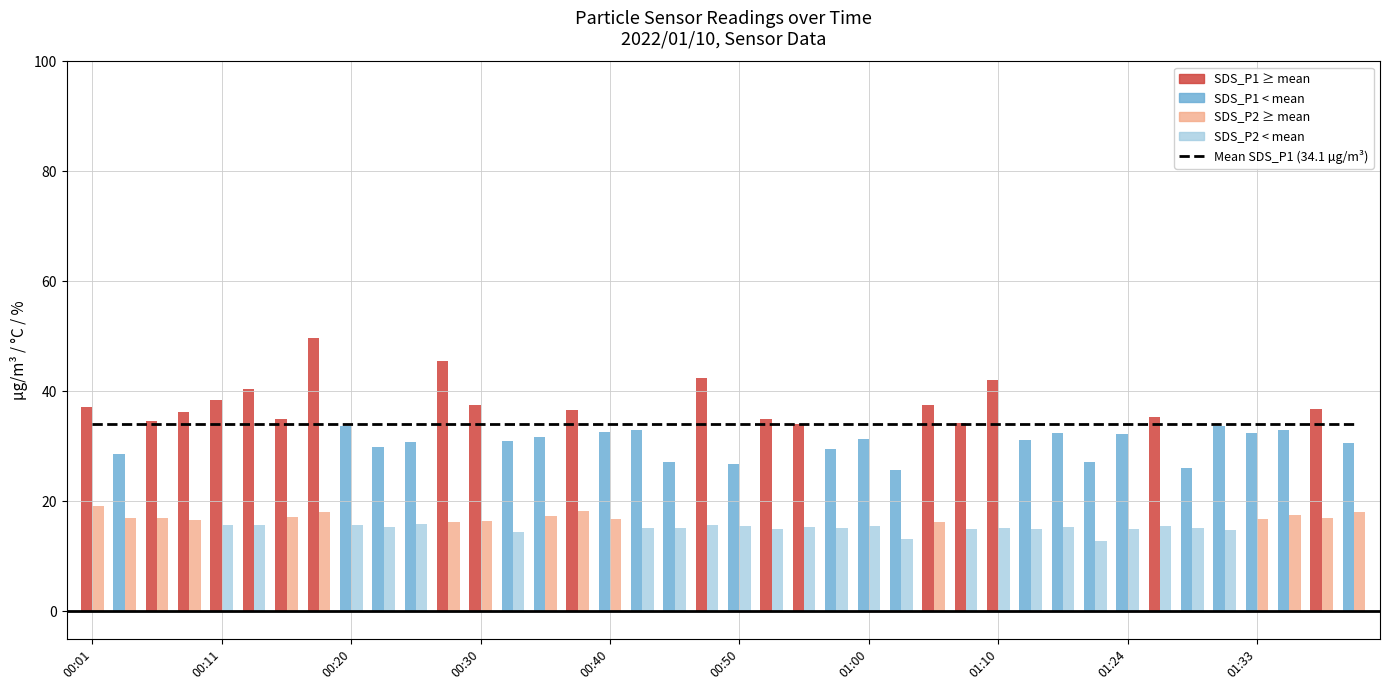

Between 01:12 and 01:10, which is larger?

01:10